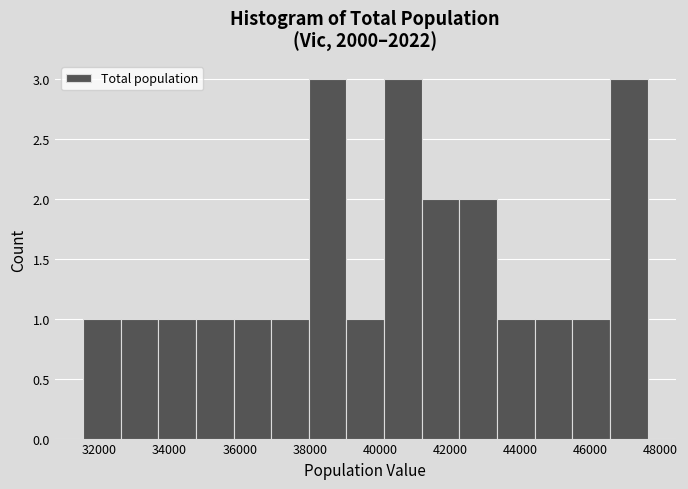

How tall is the bar that spans 40200 to 41200 on the x-axis? Neither the bar edges nor the heights are printed on the chart, so give them approximately, as read against the axes.

3